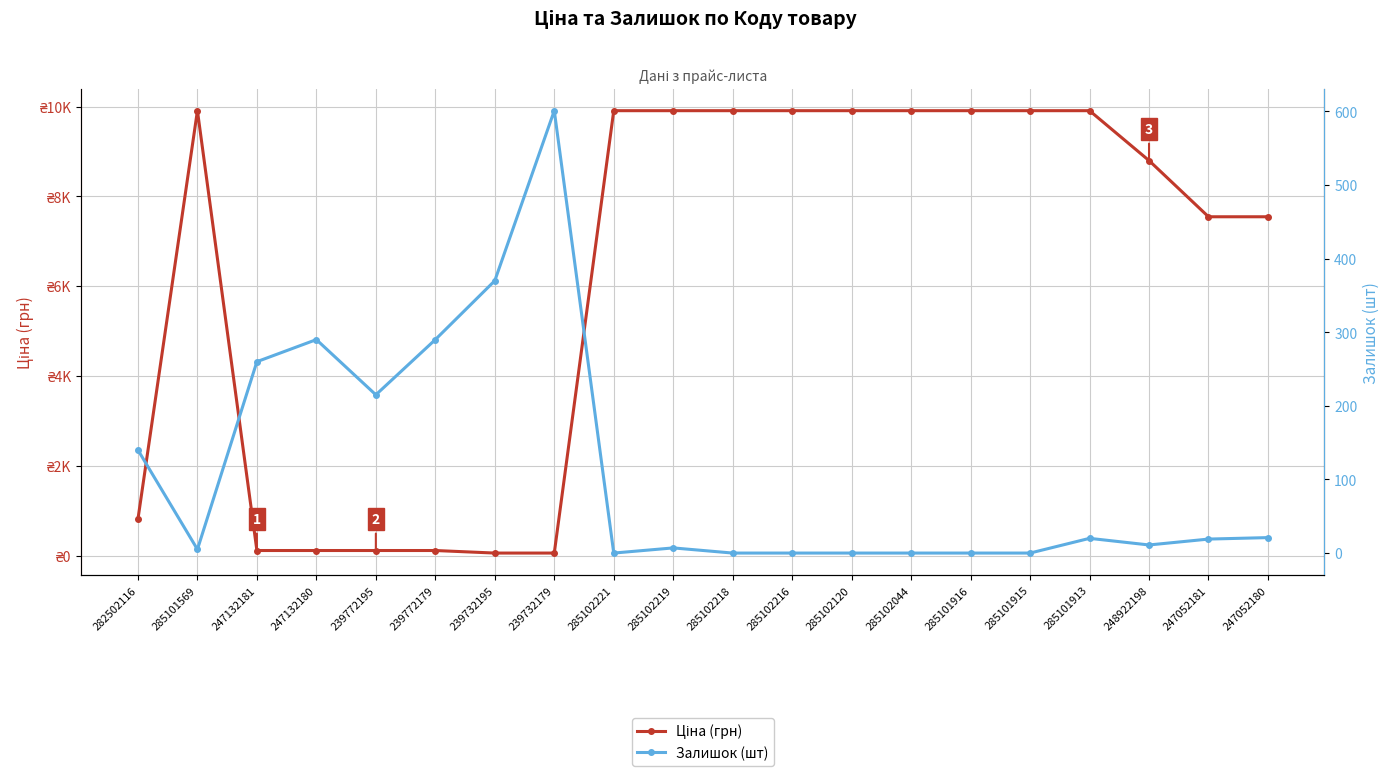

At 239772195, list the series in order from largest to smallest.

Залишок (шт), Ціна (грн)